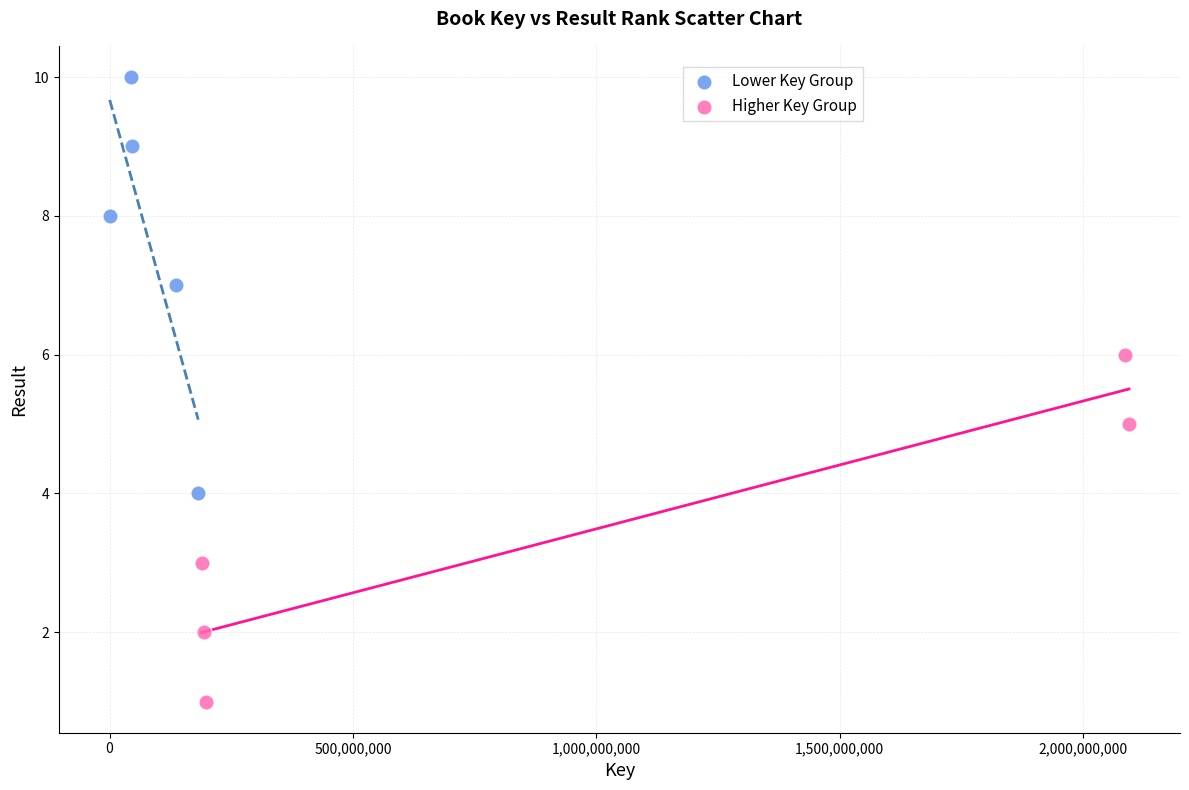

What are all the series names shown in the legend?

Lower Key Group, Higher Key Group